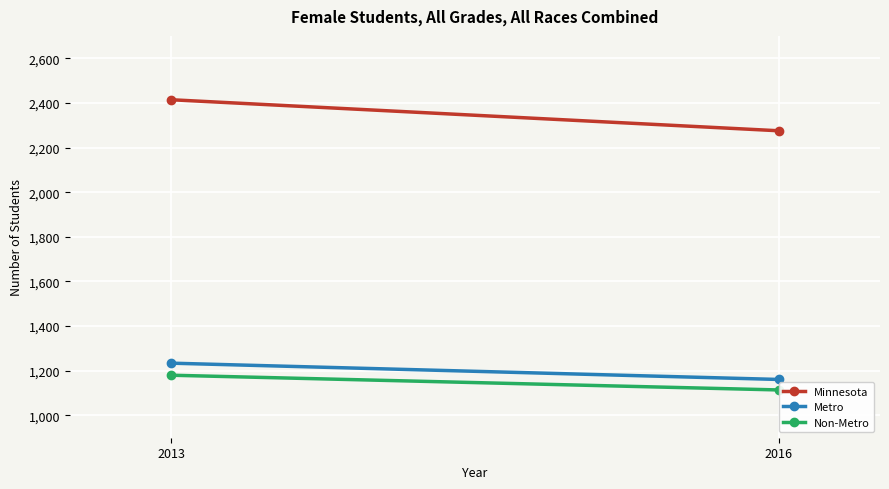

What is the difference between the Non-Metro values at 2016 and 2013?

66